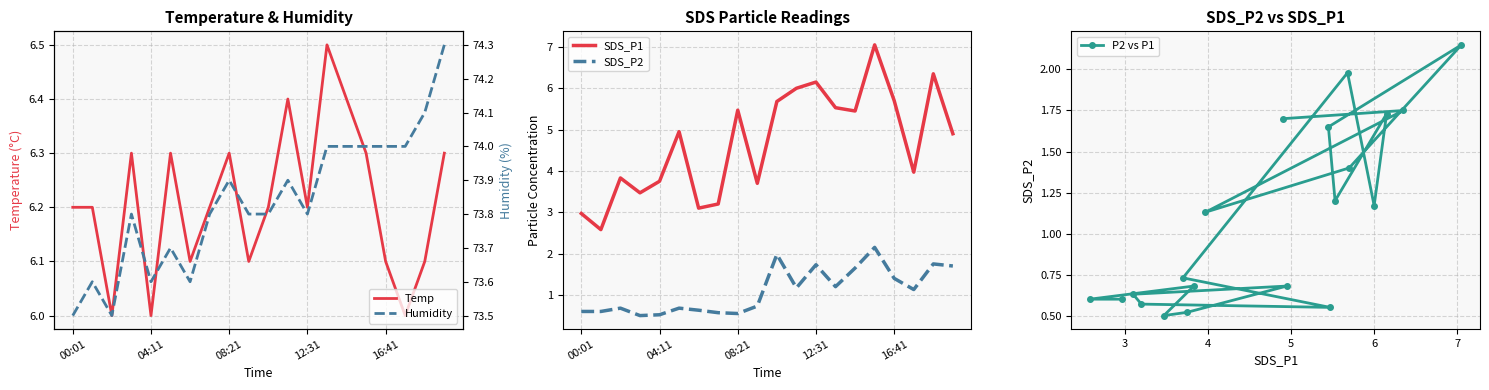

True or false: Temp has a value of 3.5 at 08:21.

False